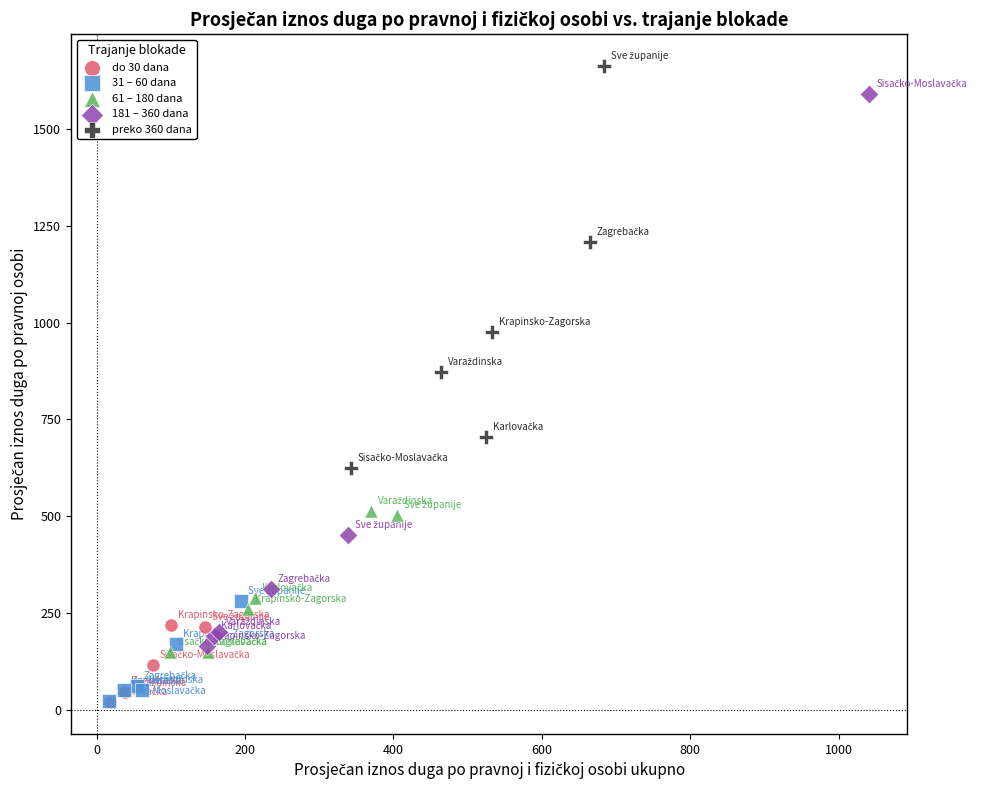

What are all the series names shown in the legend?

do 30 dana, 31 – 60 dana, 61 – 180 dana, 181 – 360 dana, preko 360 dana